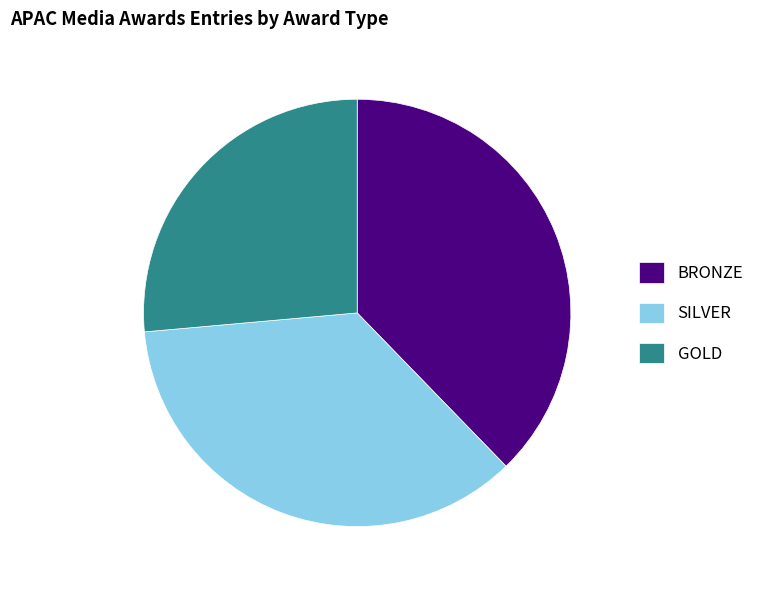

Rank the categories by value from lowest to highest.

GOLD, SILVER, BRONZE